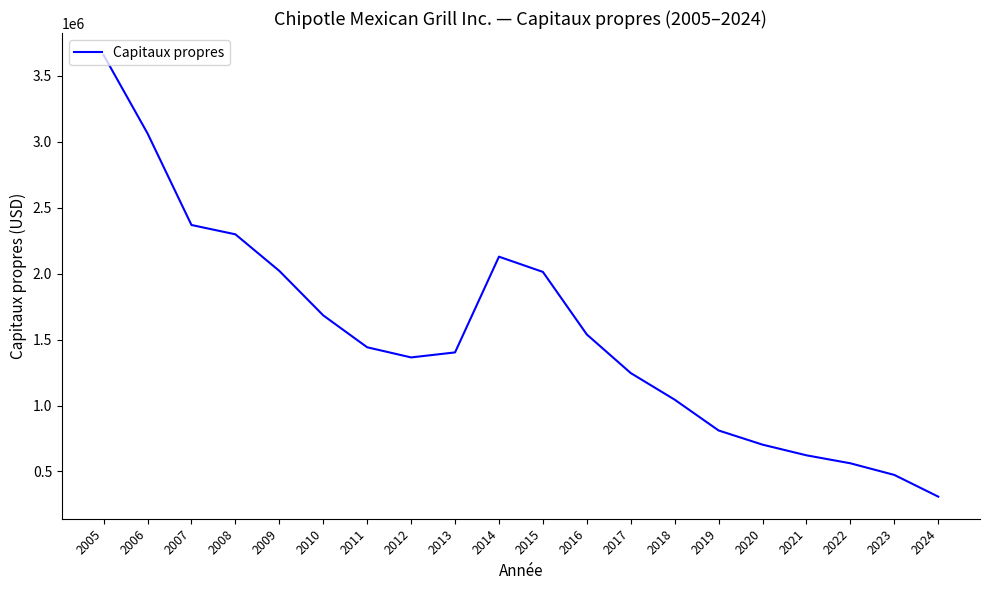

Between 2009 and 2012, which is larger?

2009